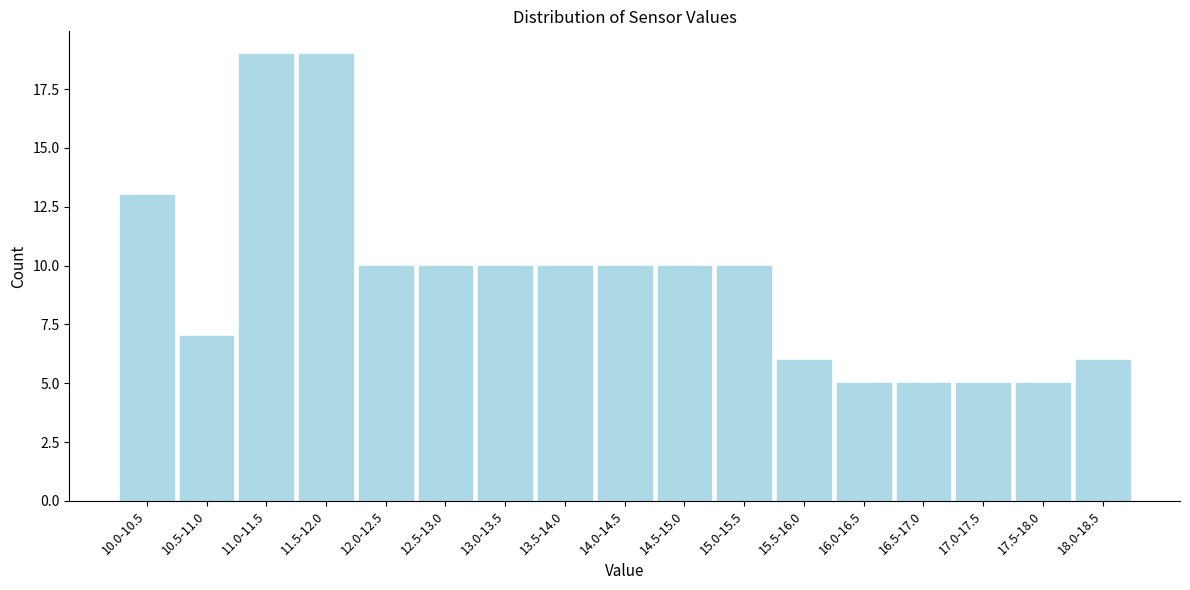

Reading left to right, list all the values displayed in this chart.

13	7	19	19	10	10	10	10	10	10	10	6	5	5	5	5	6